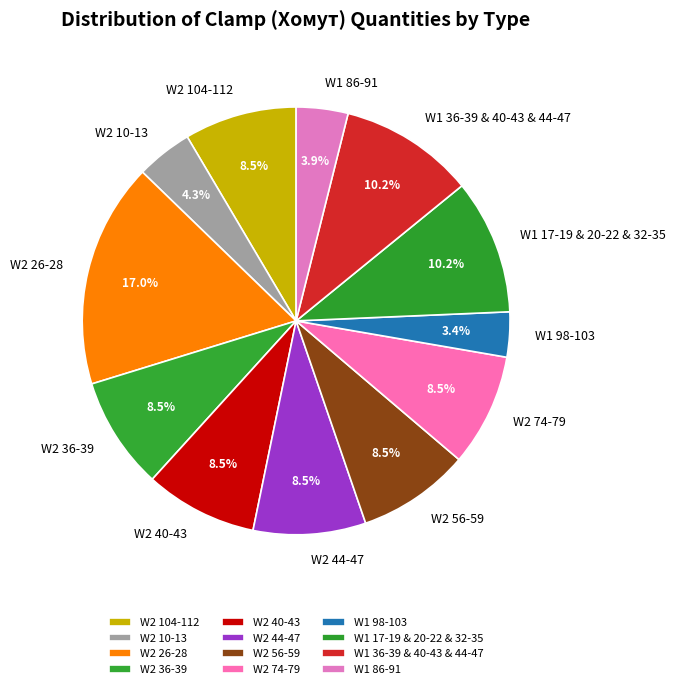

Approximately how many times larger is the value at W2 26-28 compared to W1 36-39 & 40-43 & 44-47?

1.7